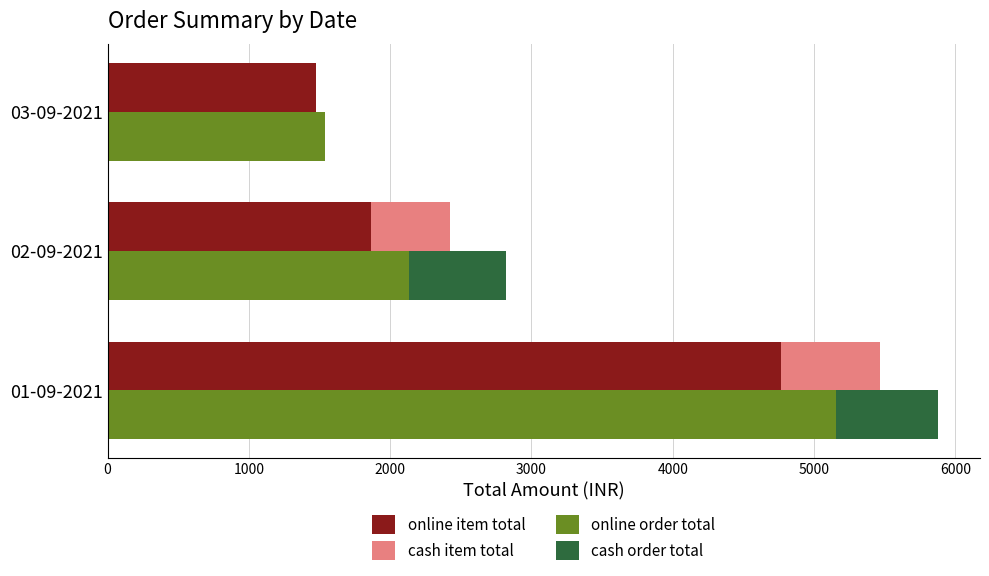

What is the value of the online item total bar at the 3rd from the left?

1475